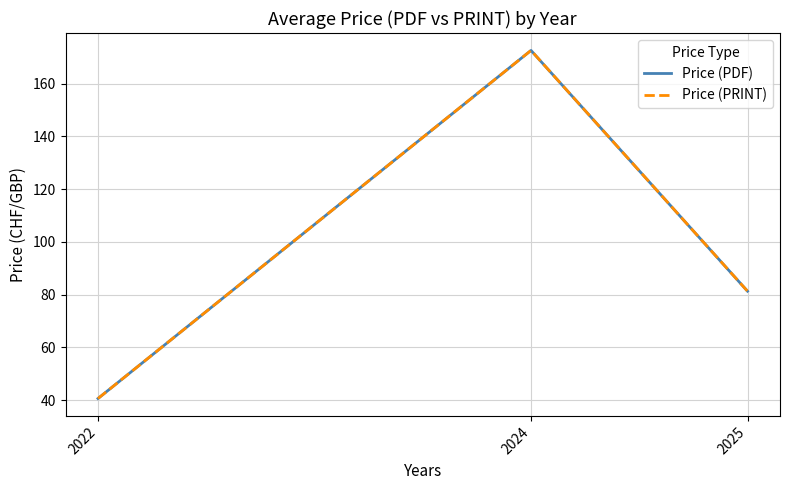

Reading left to right, list all the values displayed in this chart.

Price (PDF): 40.7	172.6	81.3
Price (PRINT): 40.7	172.6	81.3